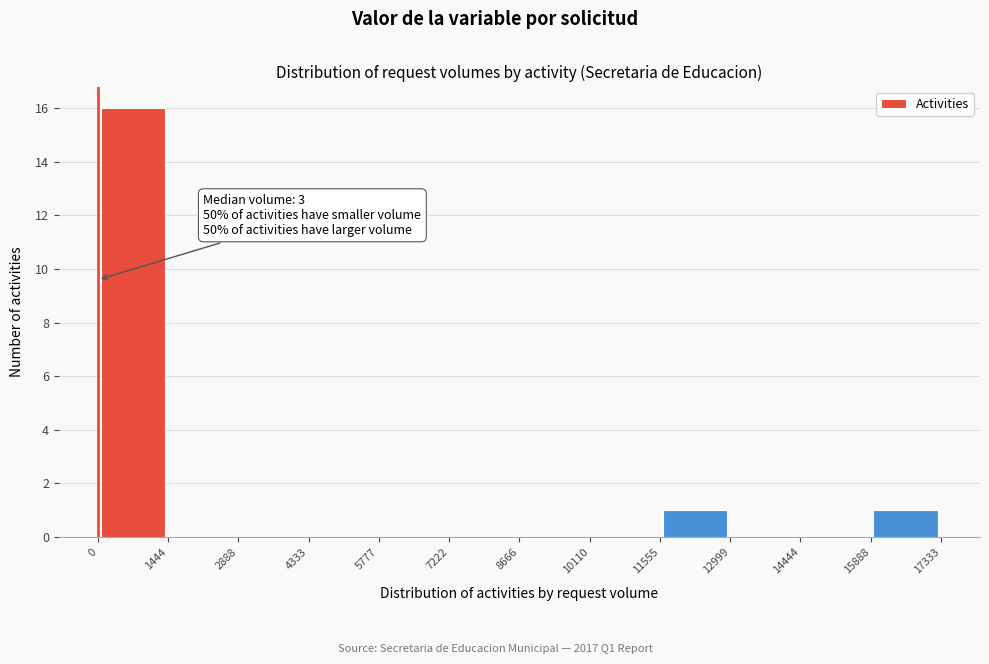

Which range on the x-axis has the tallest bar?

0 to 1444